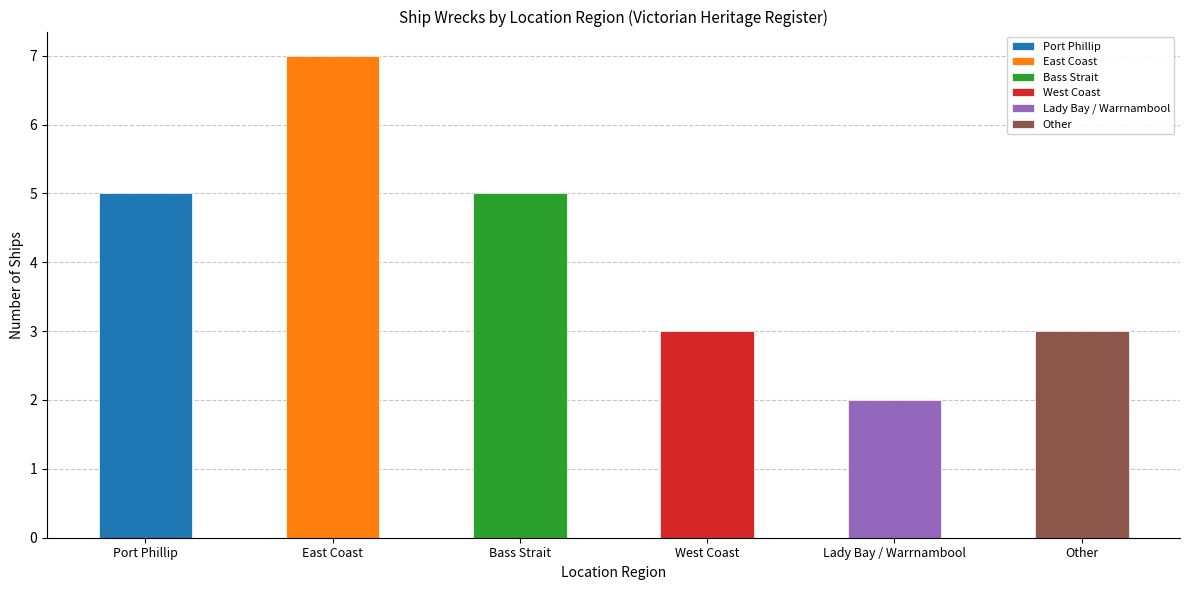

Which has a higher value, Lady Bay / Warrnambool or Bass Strait?

Bass Strait